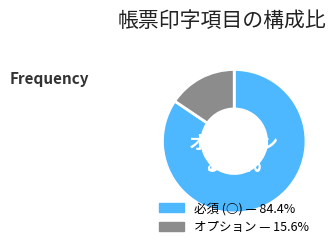

What percentage is the オプション slice, to the nearest percent?

16%